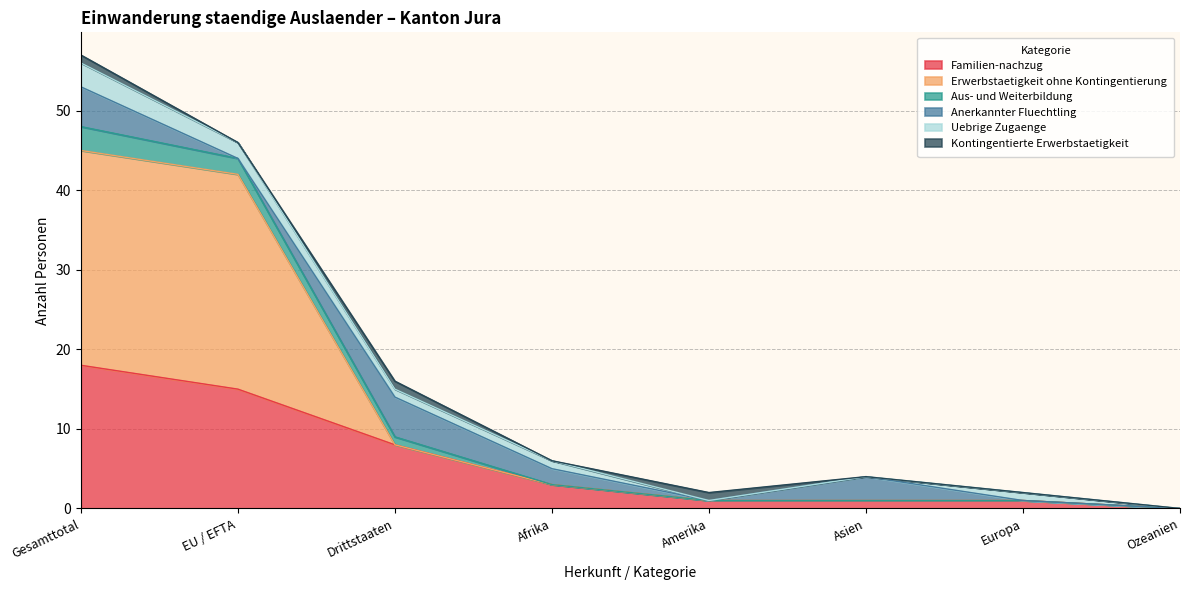

Is it true that Familien-nachzug equals 8 at EU / EFTA?

False